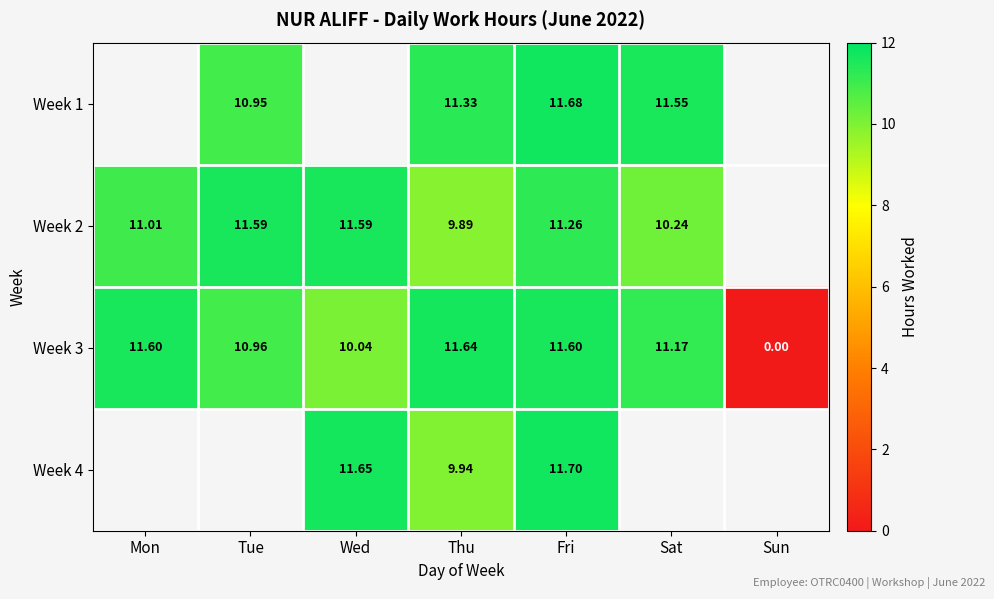

What is the difference between the highest and lowest values at Sat?

1.3